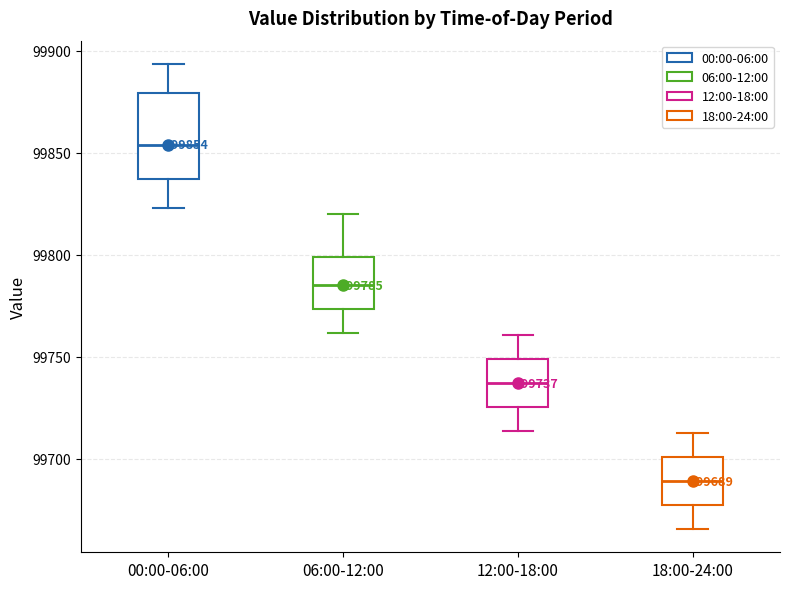

Which box's median line is the lowest?

18:00-24:00